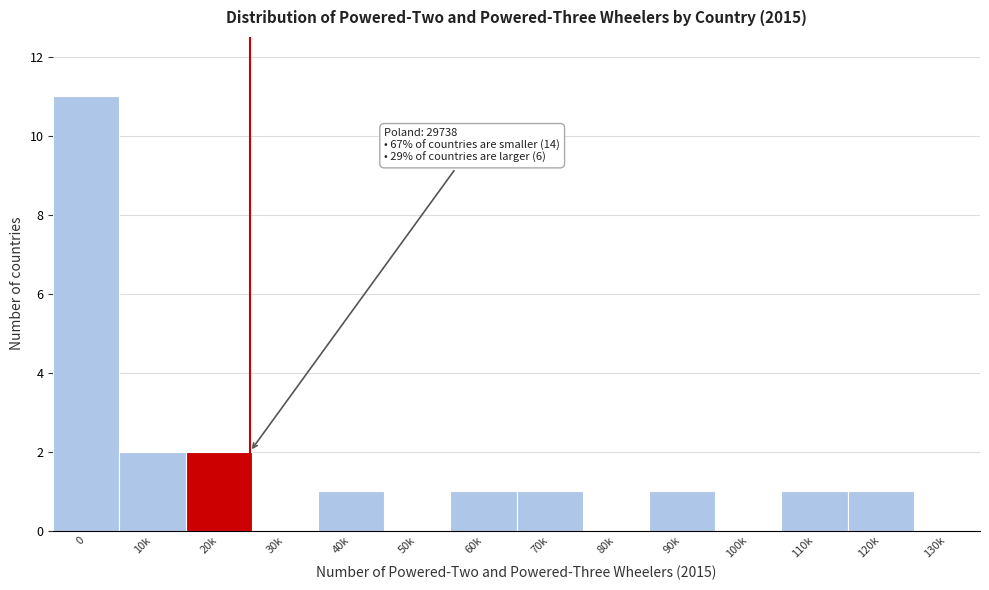

Reading left to right, extract all data points from this chart.

0=11	10k=2	20k=2	30k=0	40k=1	50k=0	60k=1	70k=1	80k=0	90k=1	100k=0	110k=1	120k=1	130k=0